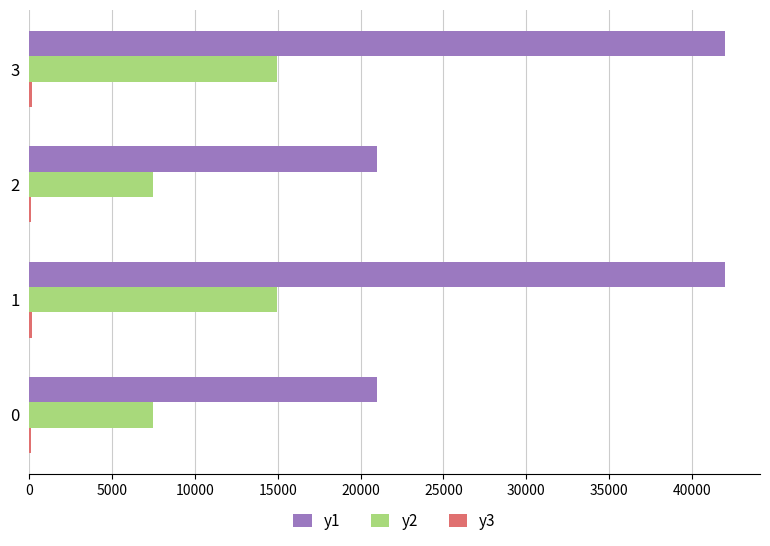

What is the greatest value displayed?

42002